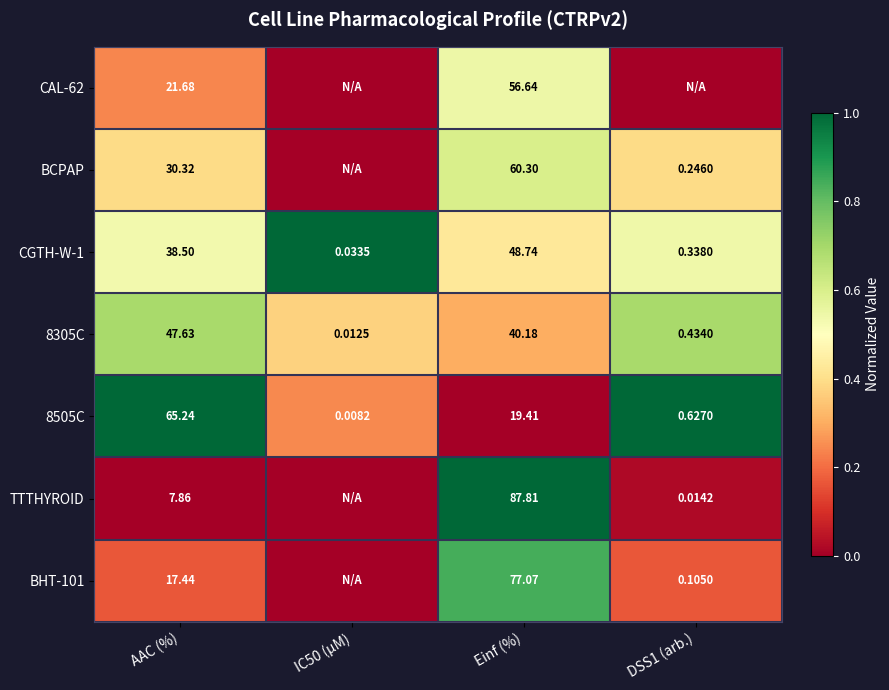

Which series changed the most between AAC (%) and Einf (%)?

TTTHYROID